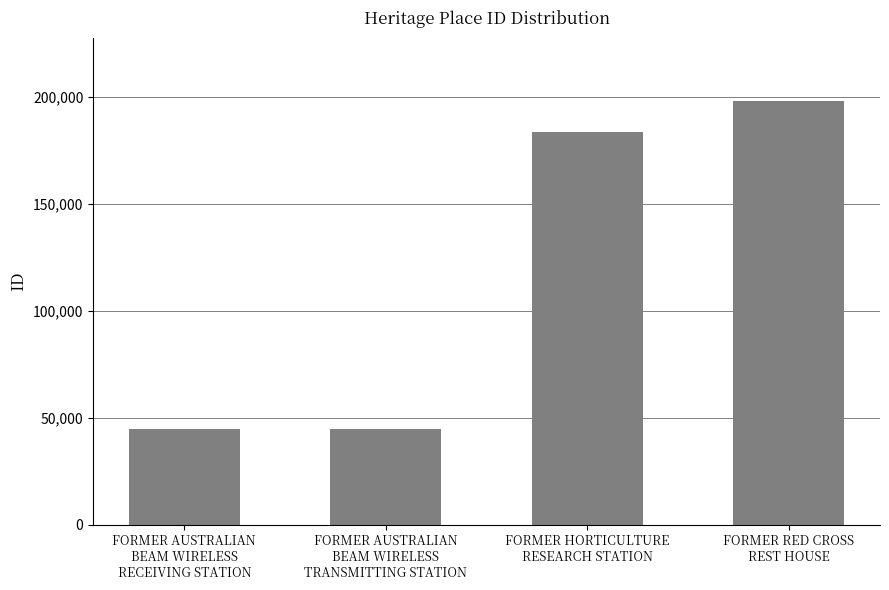

What is the difference between the maximum and minimum values?

153359